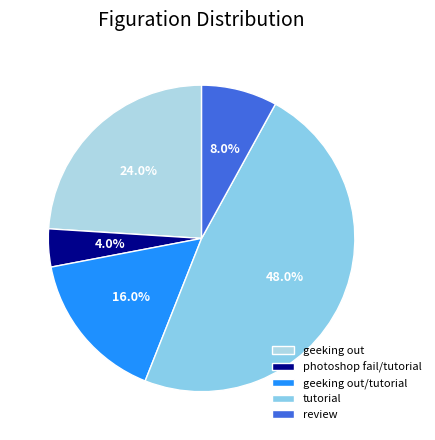

Is it true that photoshop fail/tutorial is 16% of the pie?

False